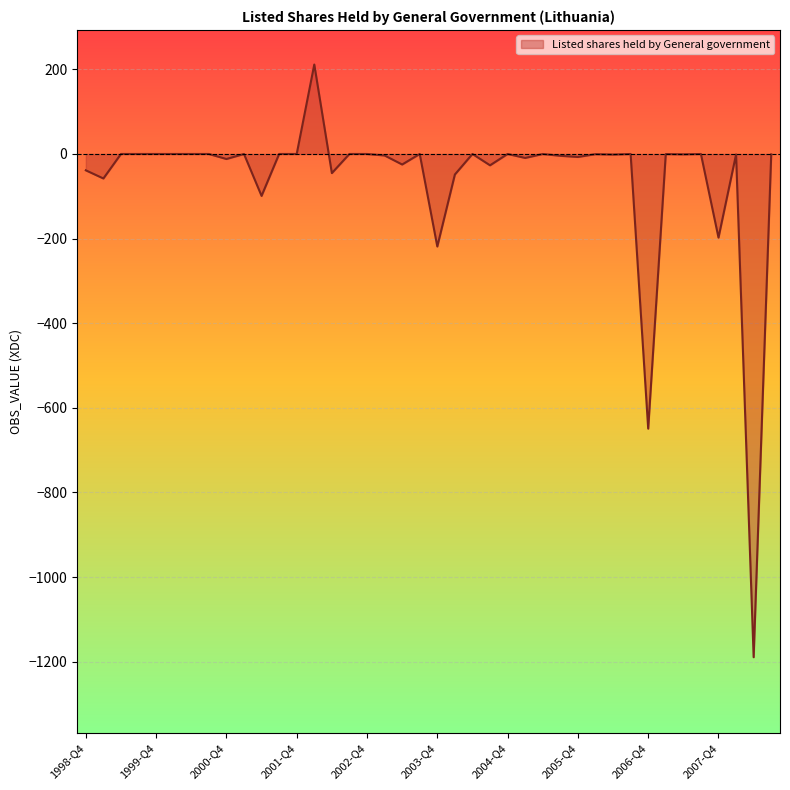

What is the difference between the maximum and minimum values?

1401.0